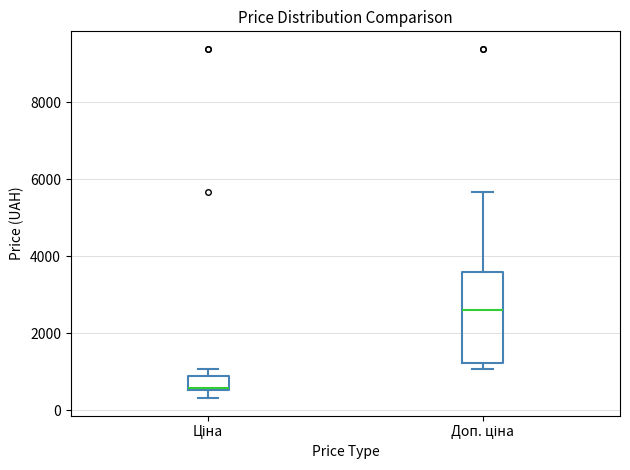

Reading left to right, transcribe this box plot: for each box, give where its median line is, the range the box spans, and where its two whiskers end, as read against the y-axis. The values are not printed on the chart, so give them approximately, as read against the axis.

Ціна: median 600, box 600 to 800, whiskers 400 to 1000
Доп. ціна: median 2600, box 1200 to 3600, whiskers 1000 to 5600